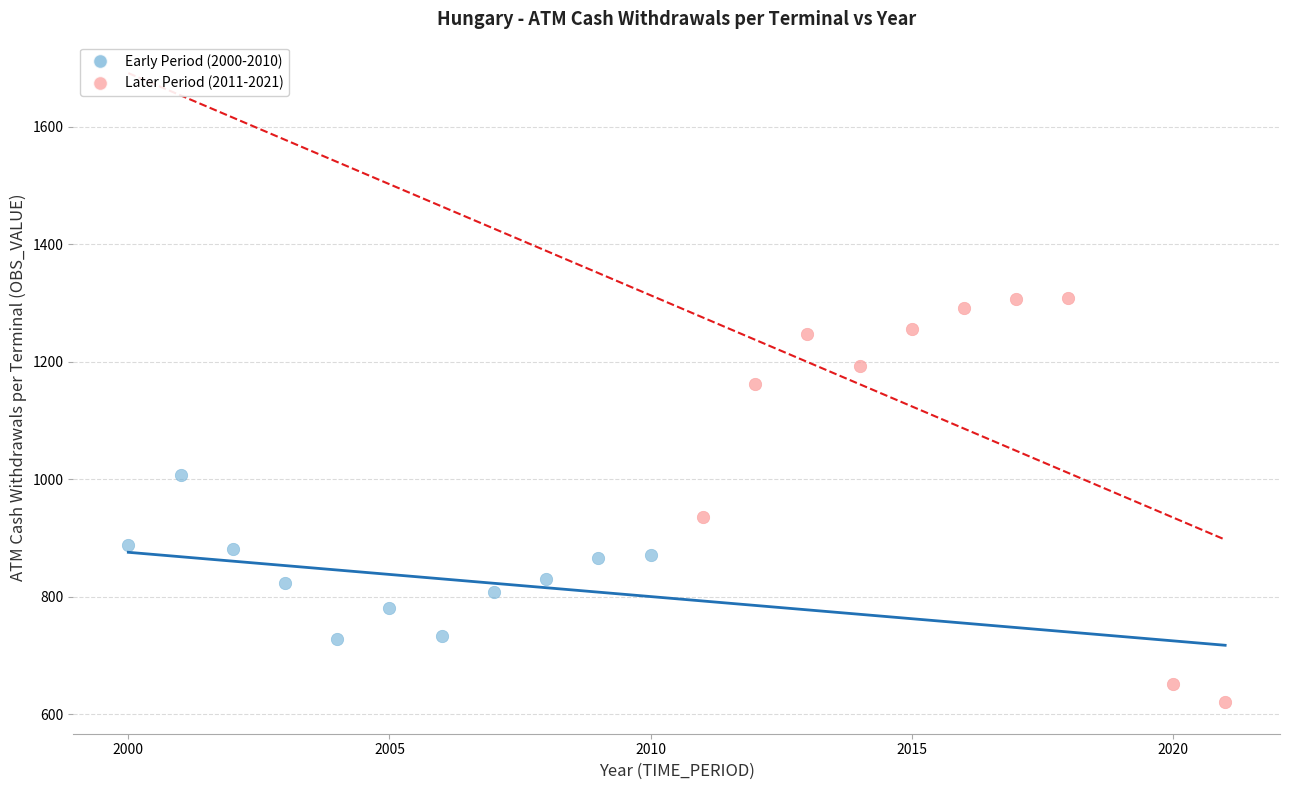

Which series contains the lowest Y value?

Later Period (2011-2021)